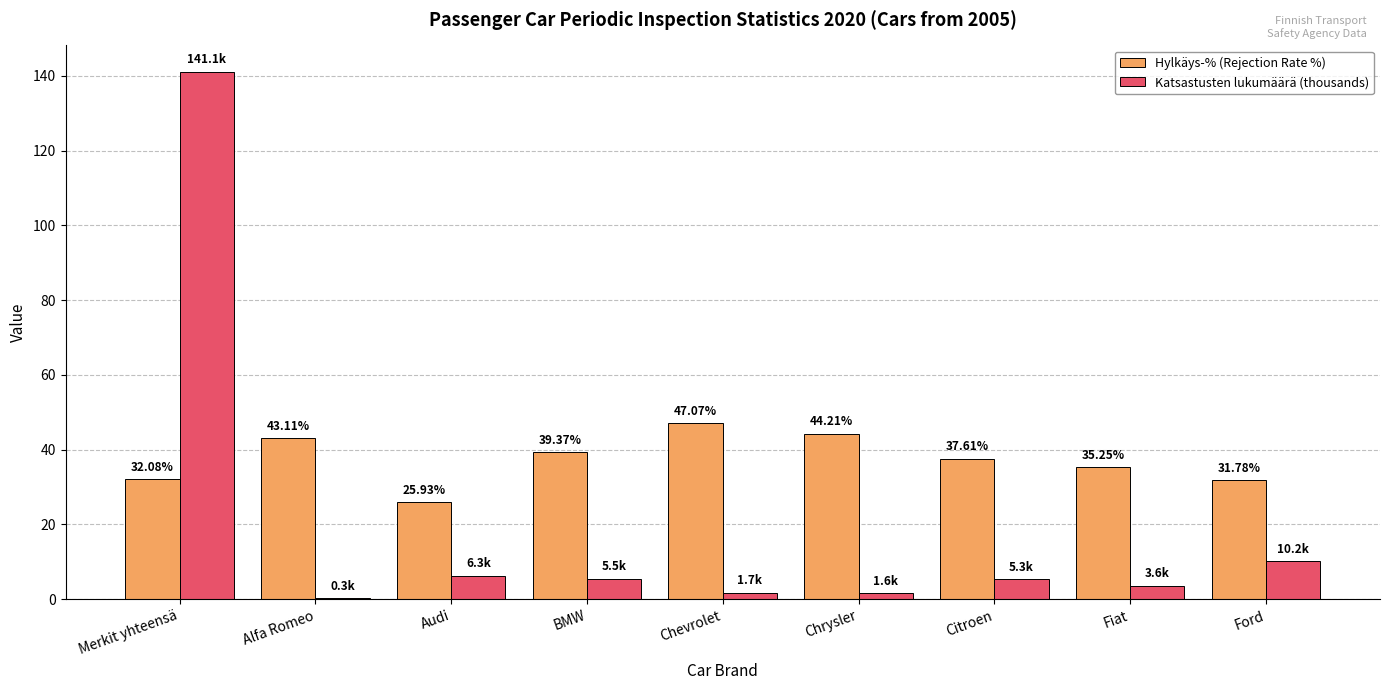

At which label does Katsastusten lukumäärä (thousands) reach its peak?

Merkit yhteensä